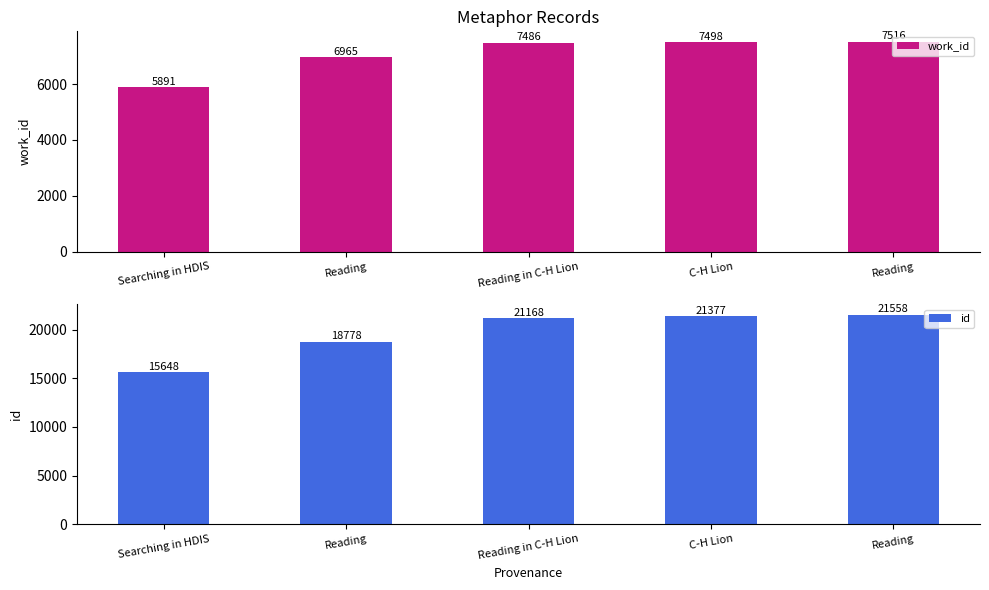

Reading left to right, transcribe all the data shown in this chart.

work_id: 5891	6965	7486	7498	7516
id: 15648	18778	21168	21377	21558